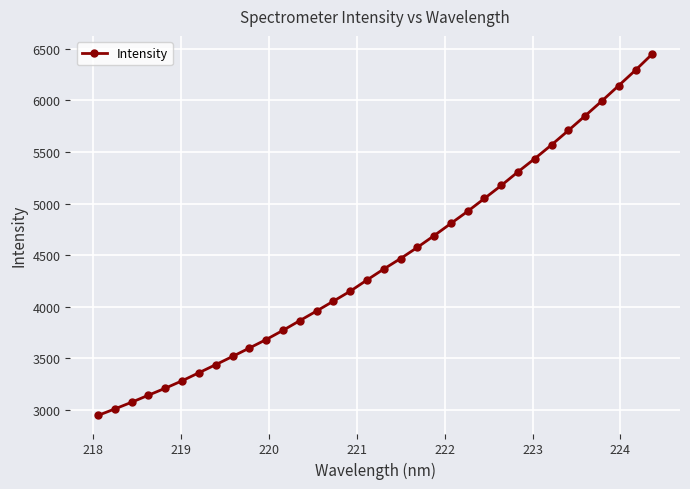

What is the value of the 18th point from the left?

4365.9